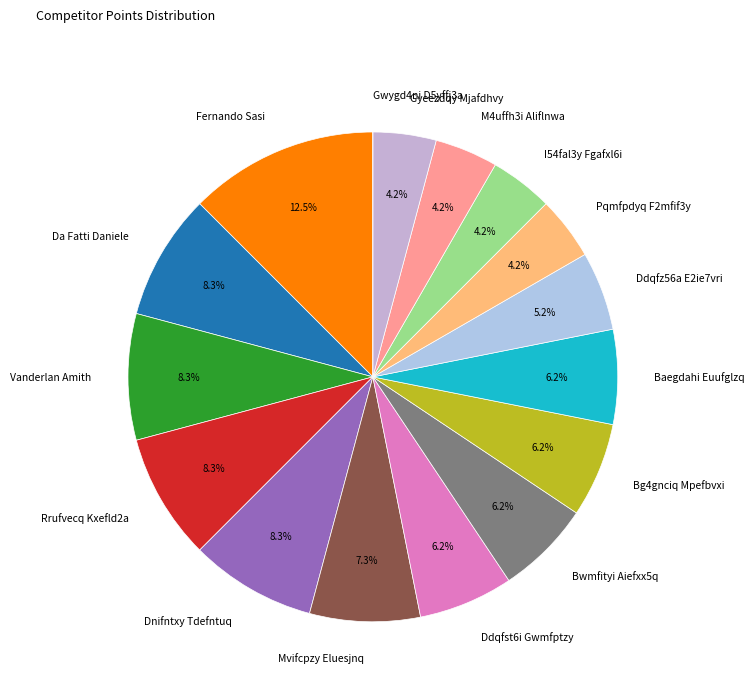

Does I54fal3y Fgafxl6i account for over 50% of the chart?

No